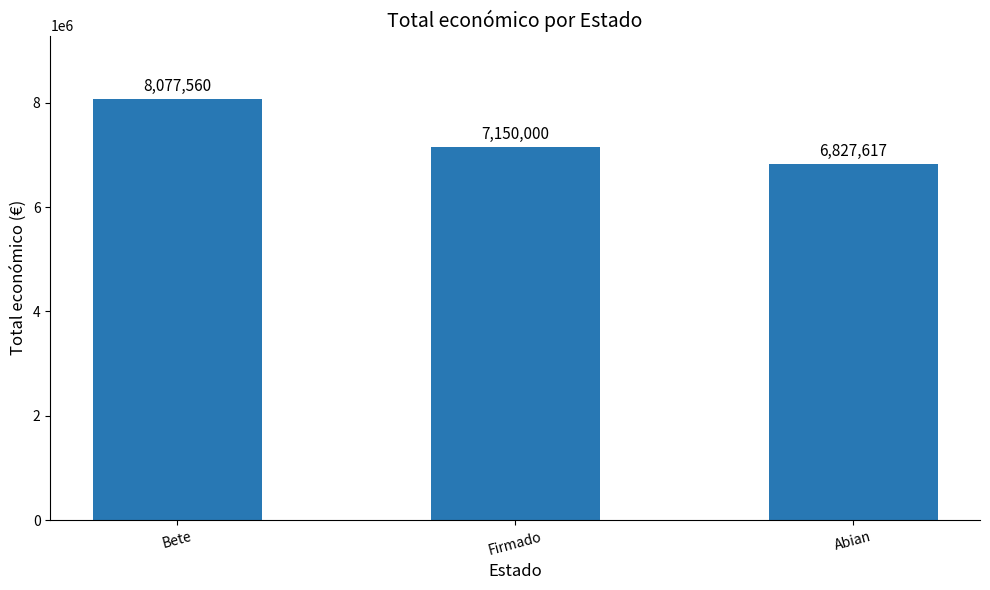

What is the sum of the values at Abian and Firmado?

13977617